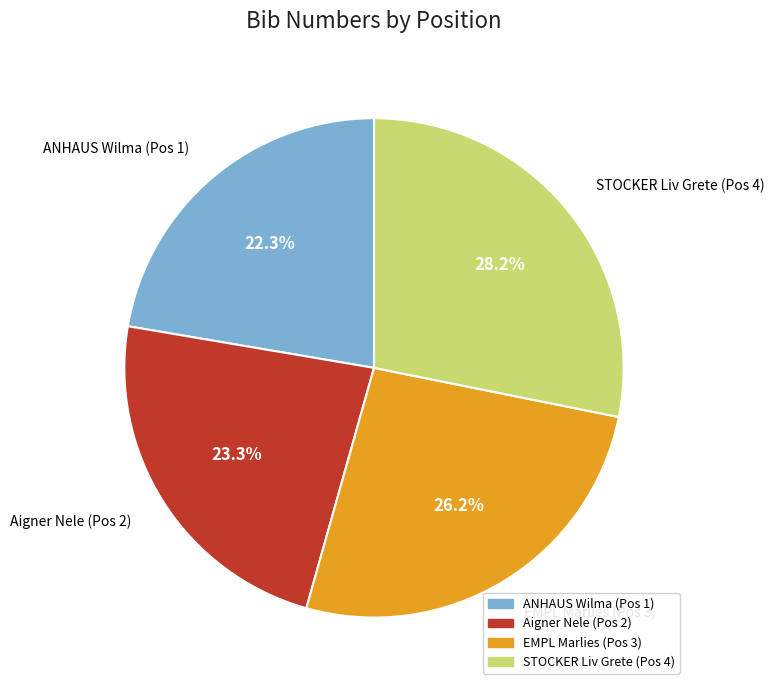

How much of the chart is everything except EMPL Marlies (Pos 3)?

73.8%